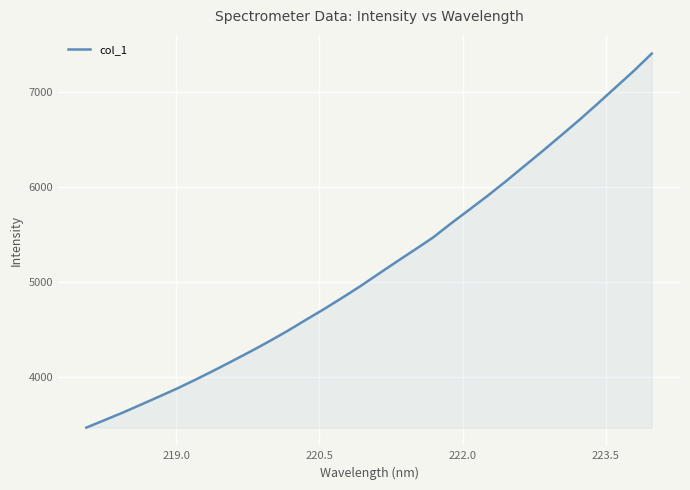

What is the difference between the maximum and minimum values?

3946.1